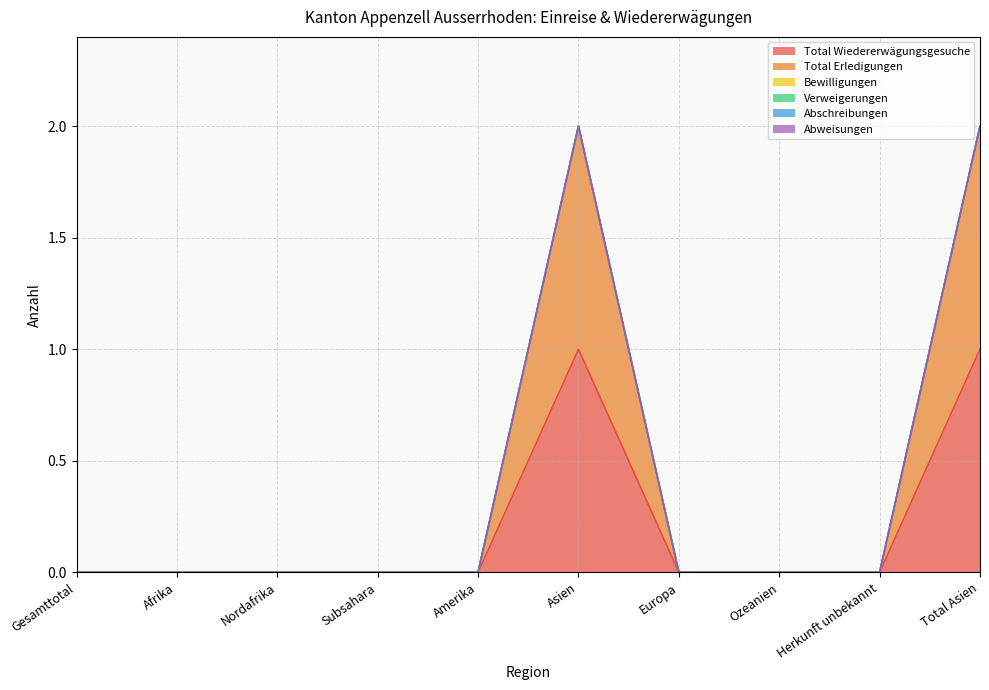

Reading left to right, what are all the values shown in this chart?

Total Wiedererwägungsgesuche: Gesamttotal=0	Afrika=0	Nordafrika=0	Subsahara=0	Amerika=0	Asien=1	Europa=0	Ozeanien=0	Herkunft unbekannt=0	Total Asien=1
Total Erledigungen: Gesamttotal=0	Afrika=0	Nordafrika=0	Subsahara=0	Amerika=0	Asien=1	Europa=0	Ozeanien=0	Herkunft unbekannt=0	Total Asien=1
Bewilligungen: Gesamttotal=0	Afrika=0	Nordafrika=0	Subsahara=0	Amerika=0	Asien=0	Europa=0	Ozeanien=0	Herkunft unbekannt=0	Total Asien=0
Verweigerungen: Gesamttotal=0	Afrika=0	Nordafrika=0	Subsahara=0	Amerika=0	Asien=0	Europa=0	Ozeanien=0	Herkunft unbekannt=0	Total Asien=0
Abschreibungen: Gesamttotal=0	Afrika=0	Nordafrika=0	Subsahara=0	Amerika=0	Asien=0	Europa=0	Ozeanien=0	Herkunft unbekannt=0	Total Asien=0
Abweisungen: Gesamttotal=0	Afrika=0	Nordafrika=0	Subsahara=0	Amerika=0	Asien=0	Europa=0	Ozeanien=0	Herkunft unbekannt=0	Total Asien=0